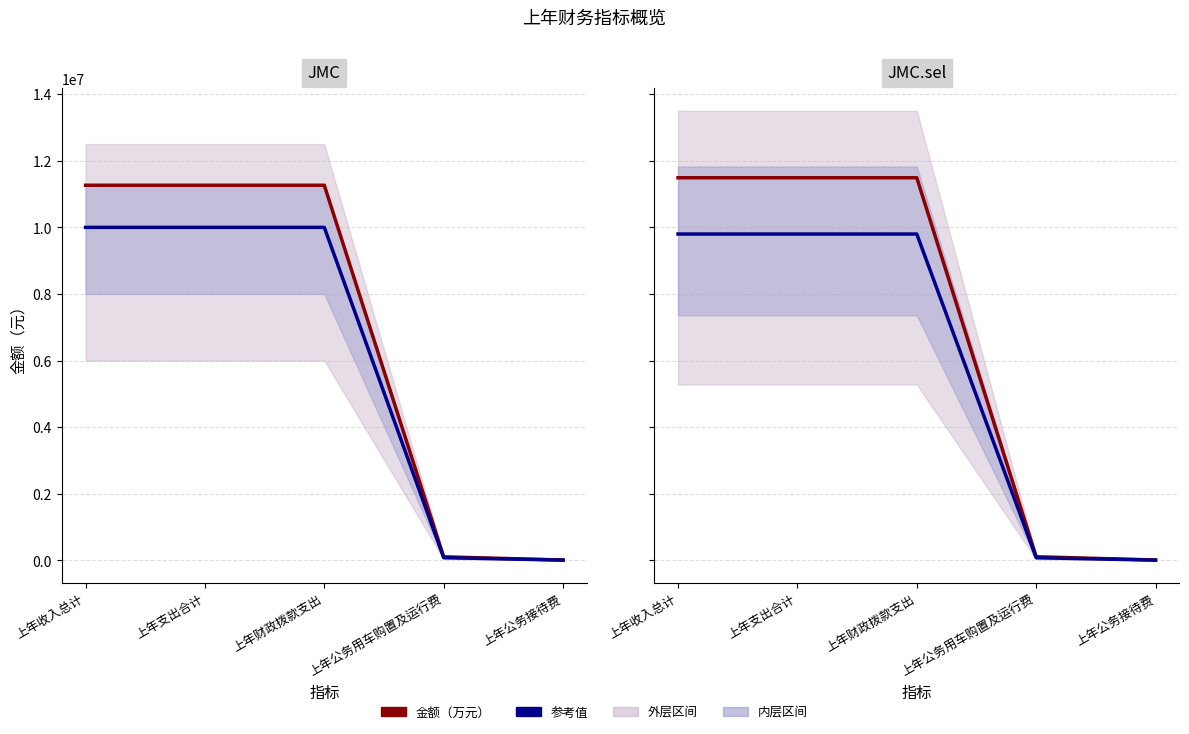

Which category has the lowest value across all series?

上年公务接待费